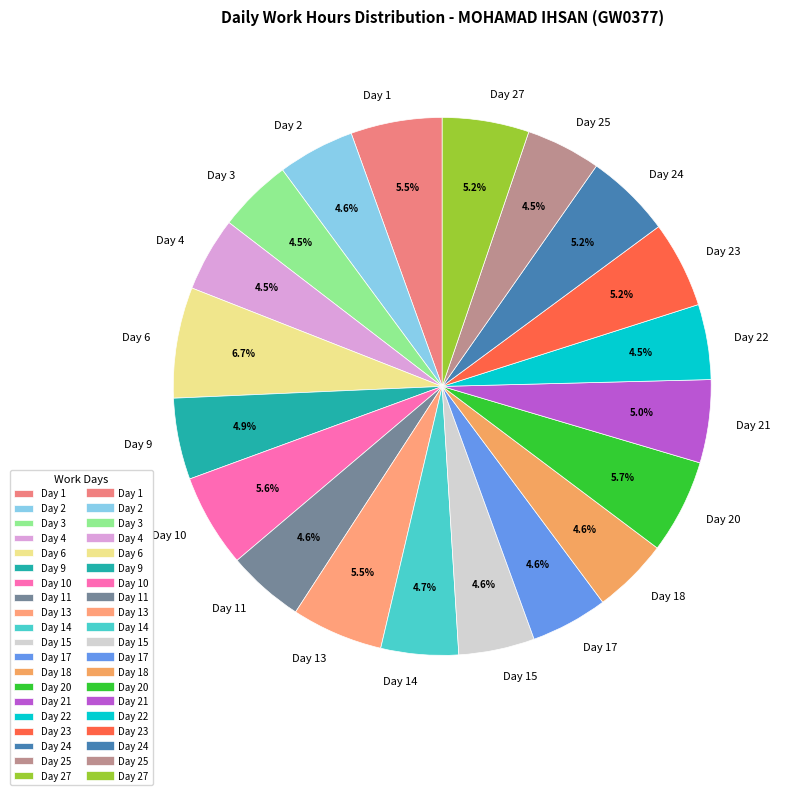

What percentage is the Day 13 slice, to the nearest percent?

5%